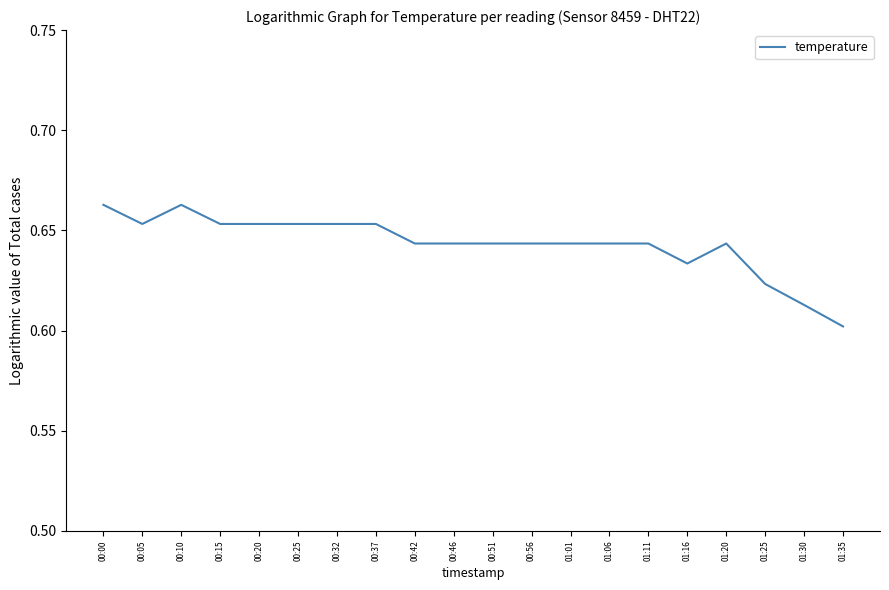

Where is the first local maximum?

00:10